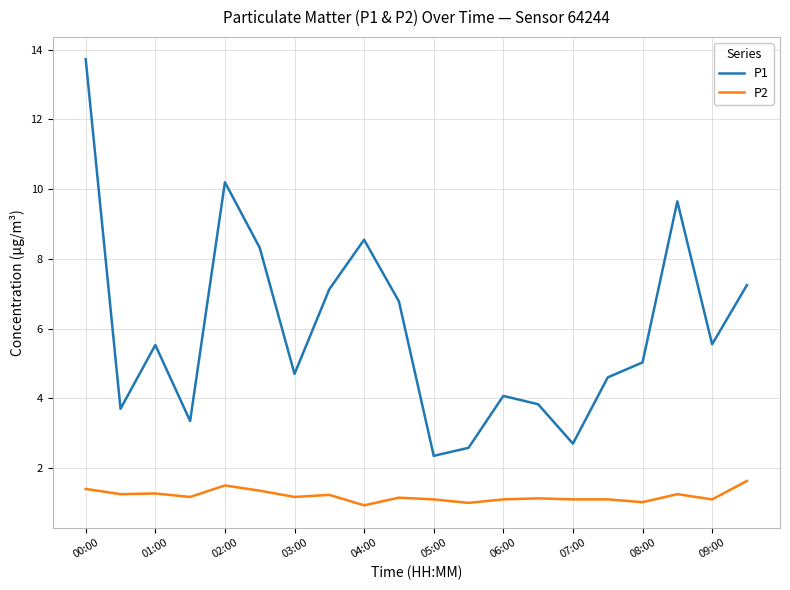

Which series has the widest spread of values?

P1